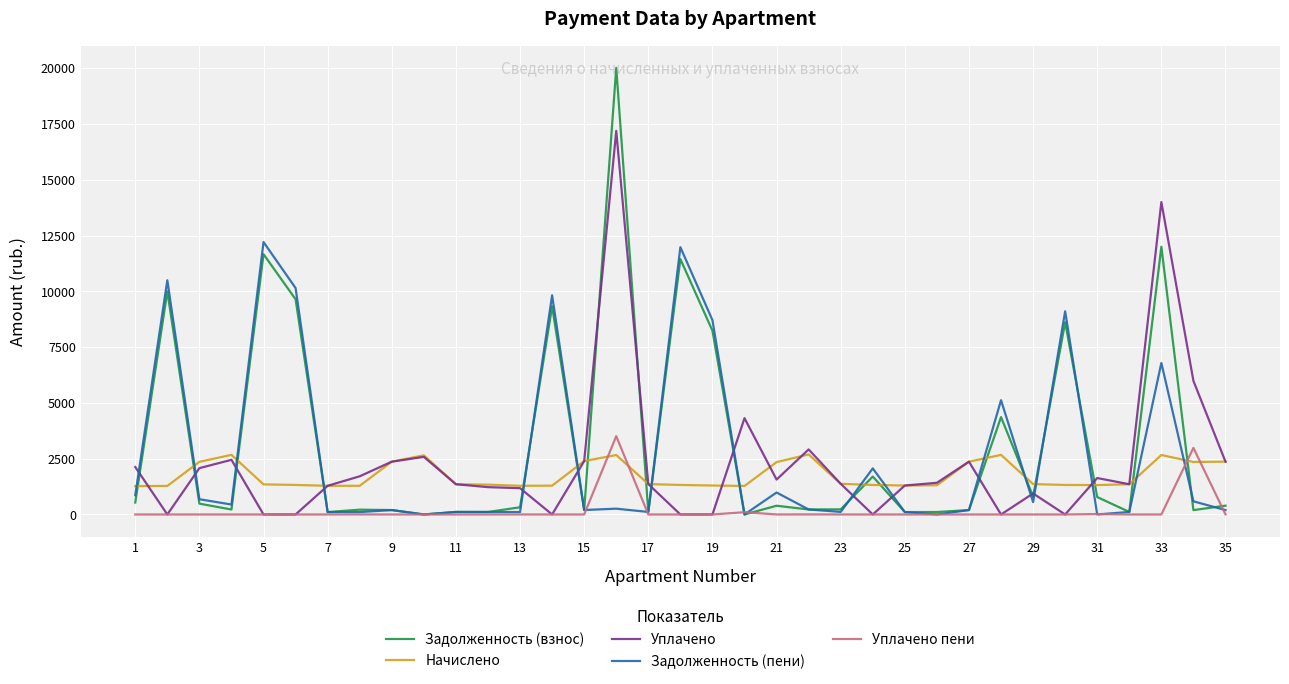

Which series ends up on top after the final intersection of Задолженность (взнос) and Начислено?

Начислено